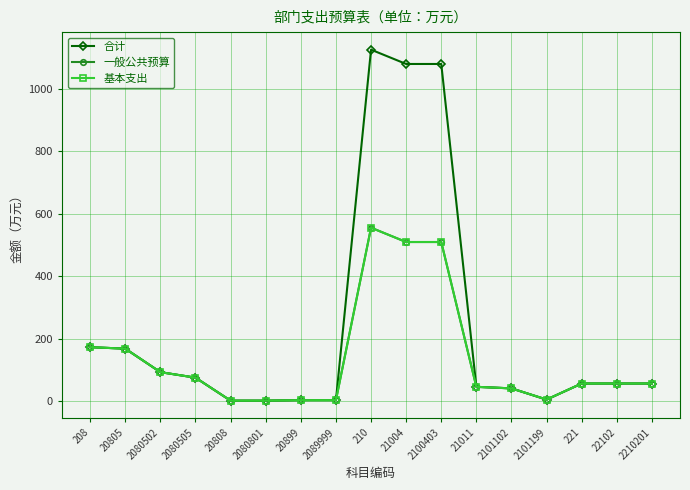

What position from the right is 2080505?

14